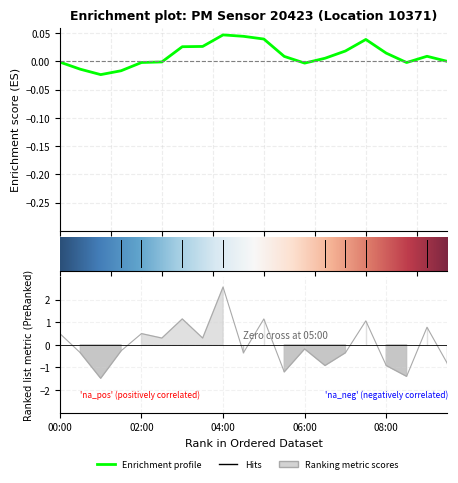

What is the approximate value at 08:30?

-1.4